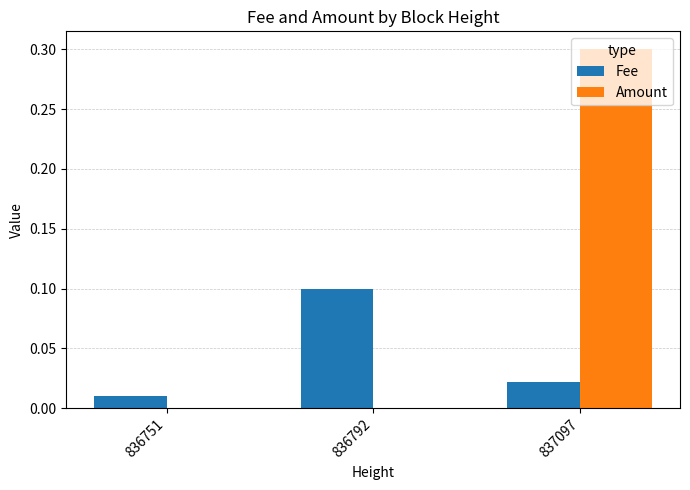

Which series has the widest spread of values?

Amount